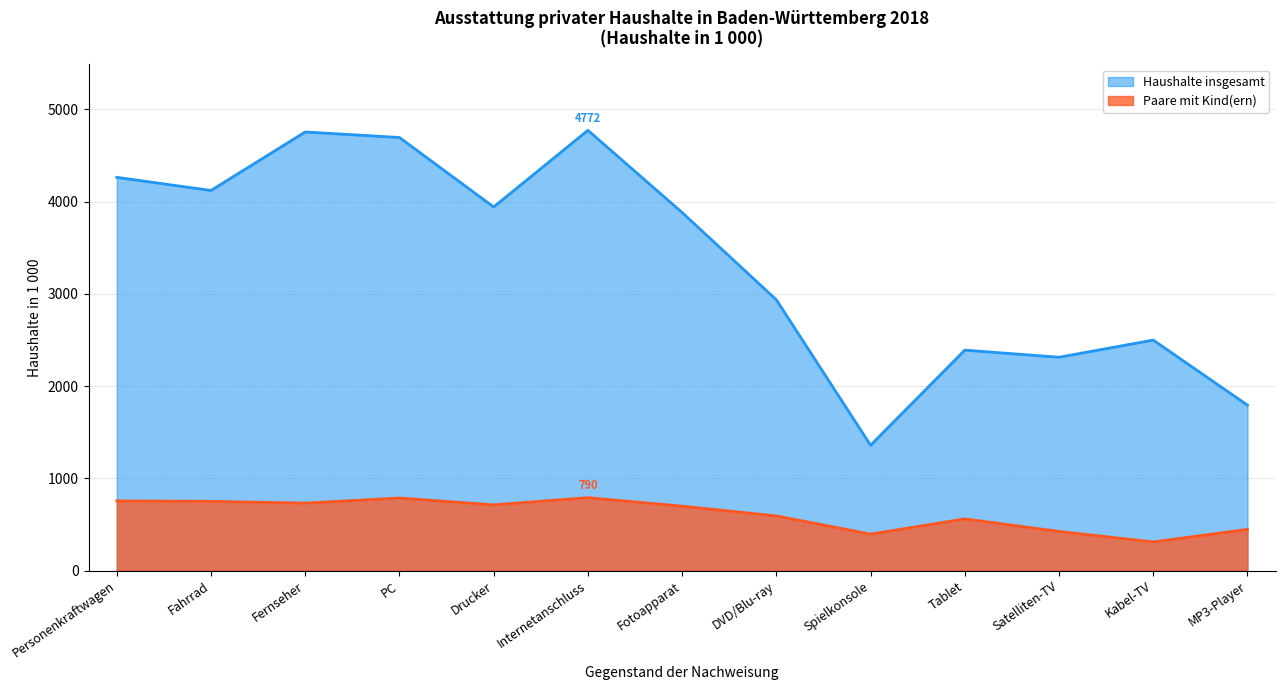

How many lines are shown in the chart?

2